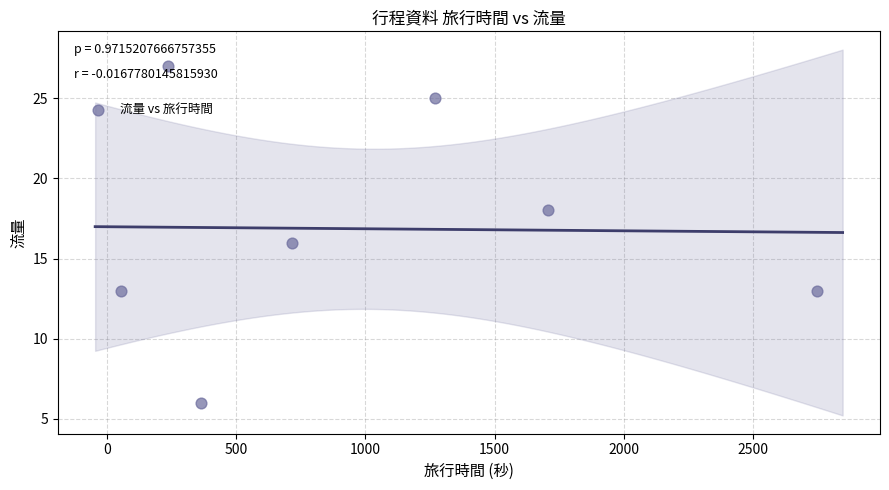

What is the average X value?

1012